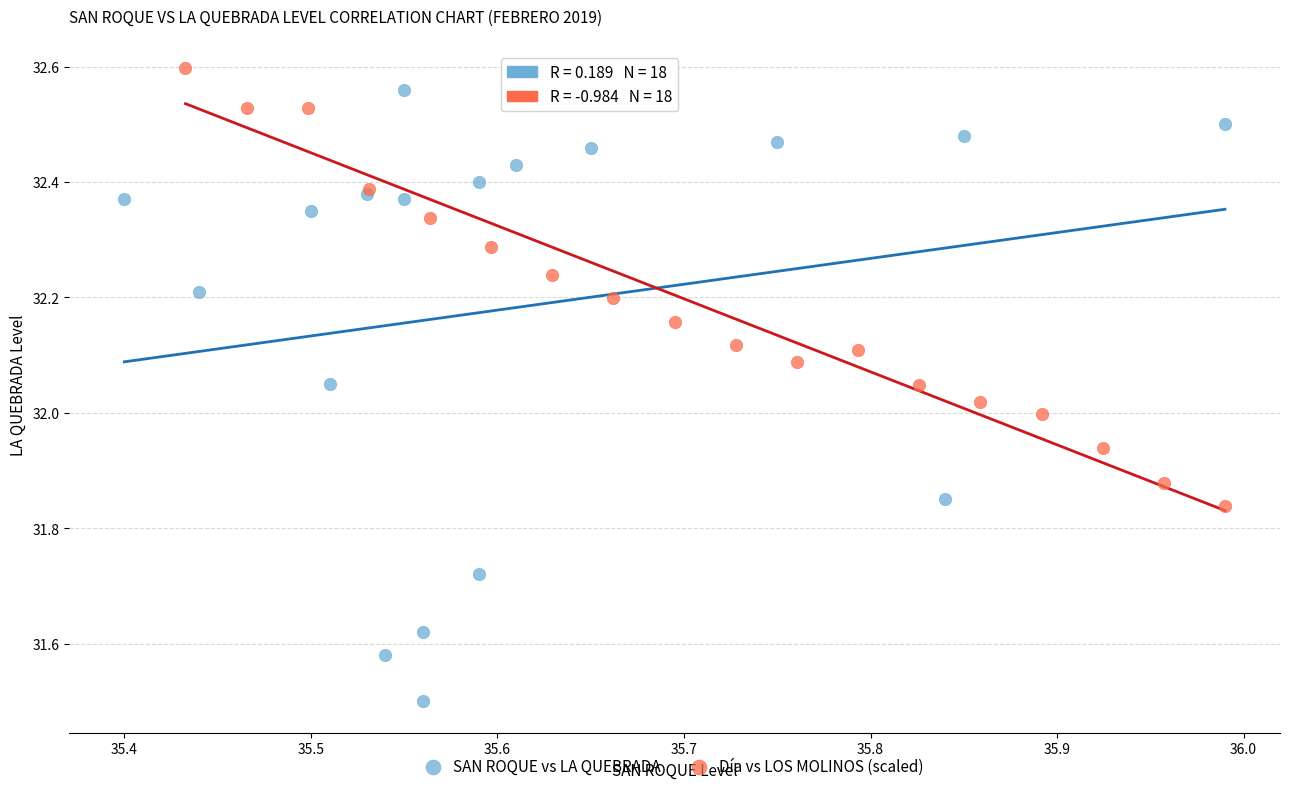

Which series reaches the minimum Y coordinate?

SAN ROQUE vs LA QUEBRADA